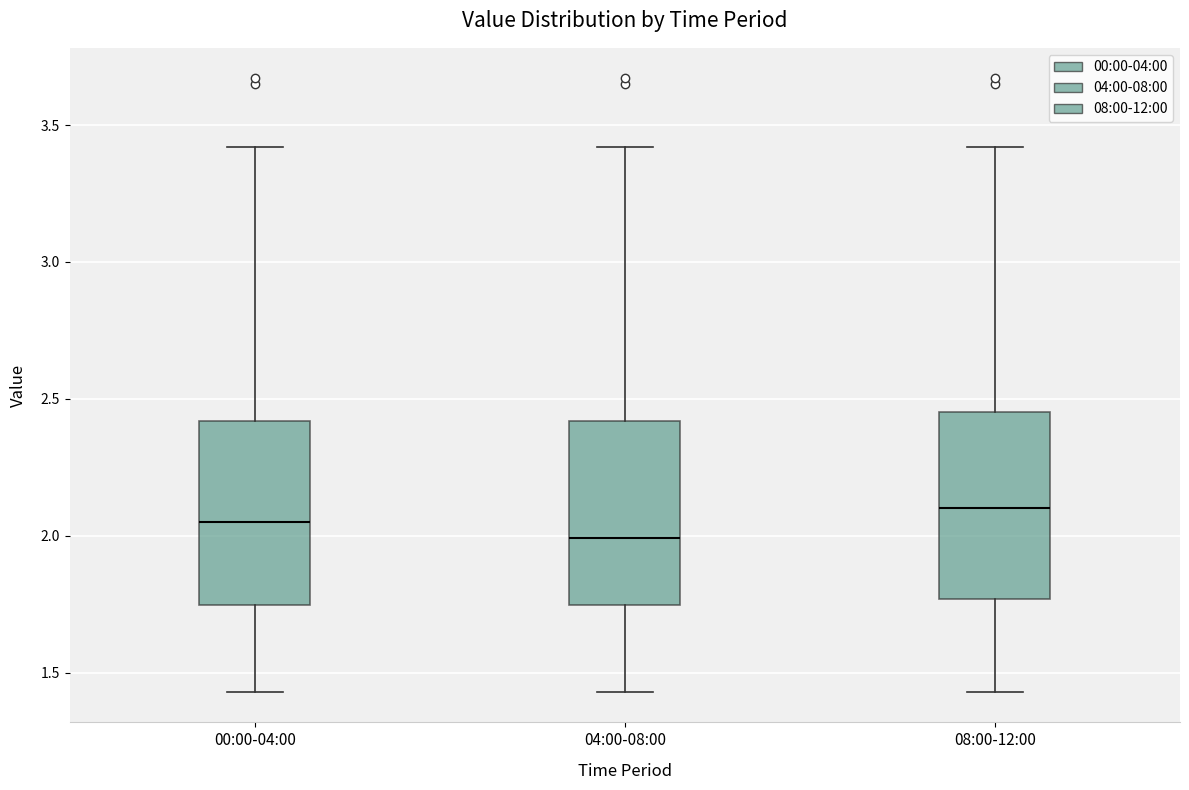

Reading left to right, transcribe this box plot: for each box, give where its median line is, the range the box spans, and where its two whiskers end, as read against the y-axis. The values are not printed on the chart, so give them approximately, as read against the axis.

00:00-04:00: median 2.05, box 1.75 to 2.40, whiskers 1.45 to 3.40
04:00-08:00: median 2.00, box 1.75 to 2.40, whiskers 1.45 to 3.40
08:00-12:00: median 2.10, box 1.75 to 2.45, whiskers 1.45 to 3.40